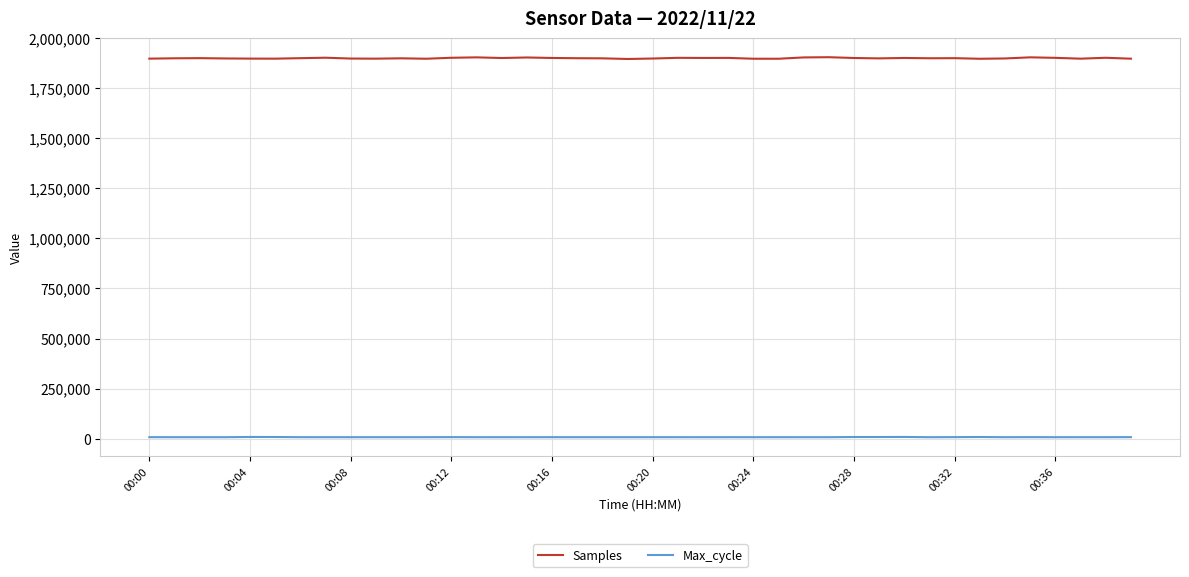

Rank the series by their maximum value, from highest to lowest.

Samples, Max_cycle